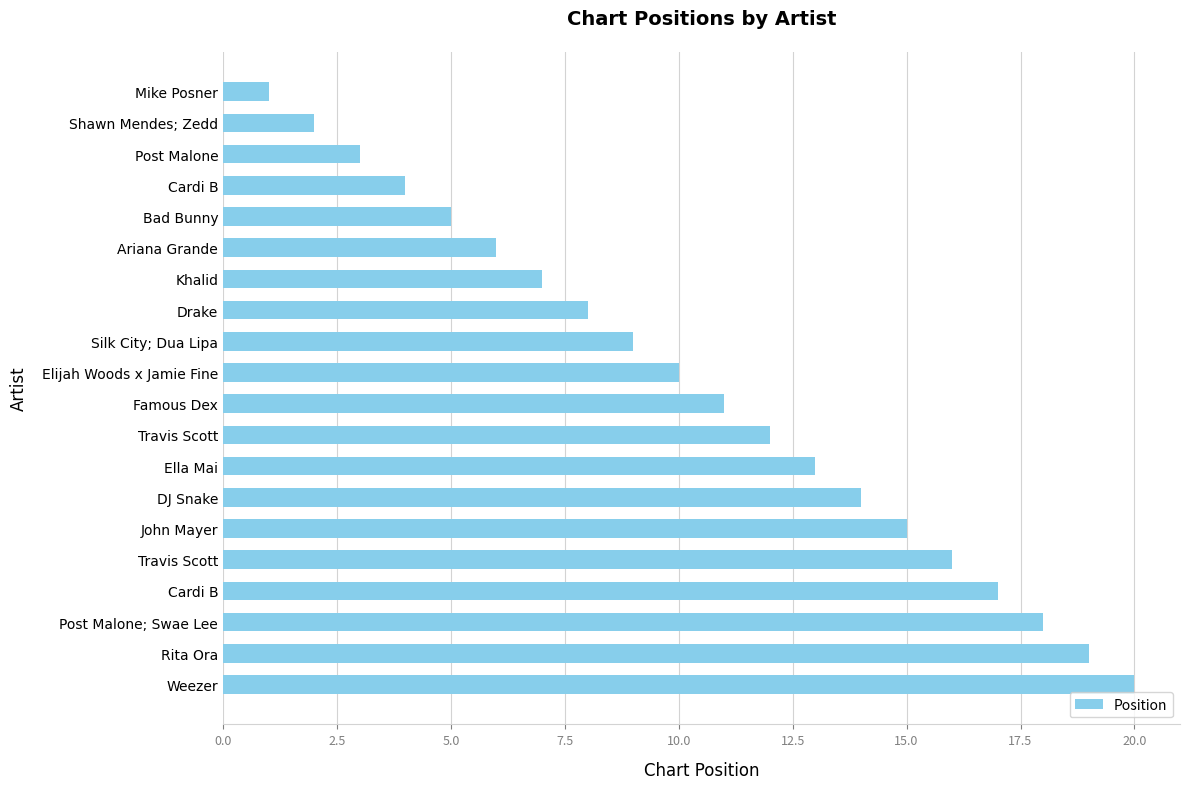

What is the difference between the second highest and minimum values?

18